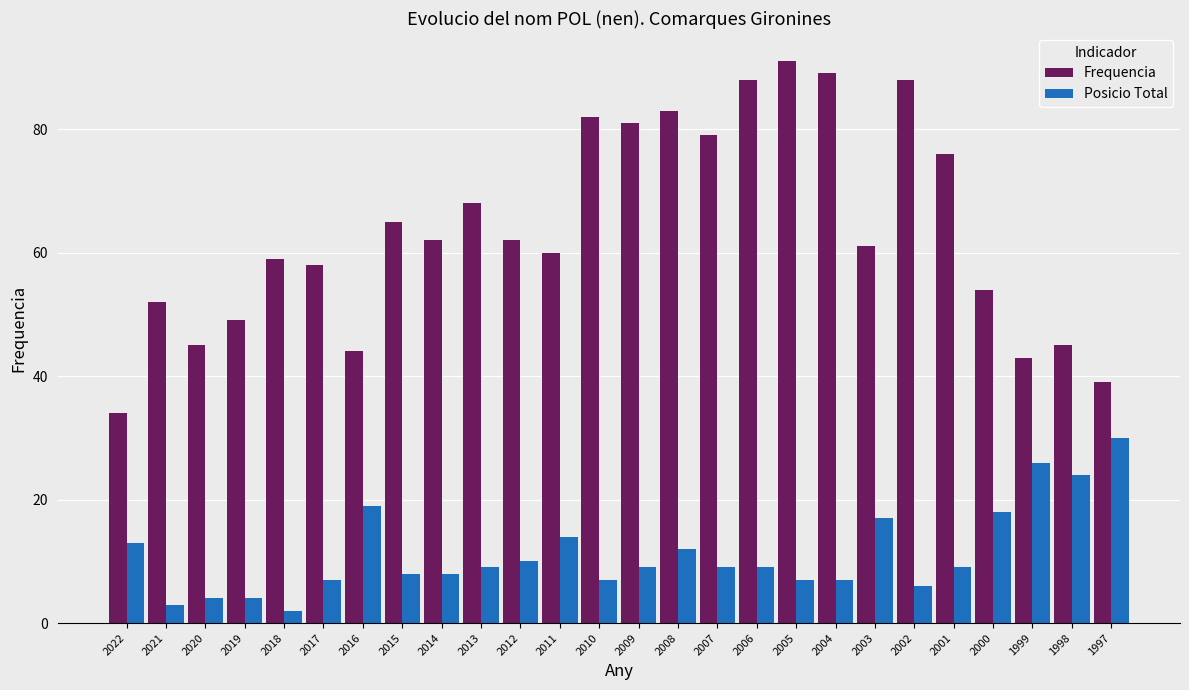

Reading left to right, transcribe all the data shown in this chart.

Frequencia: 2022=34	2021=52	2020=45	2019=49	2018=59	2017=58	2016=44	2015=65	2014=62	2013=68	2012=62	2011=60	2010=82	2009=81	2008=83	2007=79	2006=88	2005=91	2004=89	2003=61	2002=88	2001=76	2000=54	1999=43	1998=45	1997=39
Posicio Total: 2022=13	2021=3	2020=4	2019=4	2018=2	2017=7	2016=19	2015=8	2014=8	2013=9	2012=10	2011=14	2010=7	2009=9	2008=12	2007=9	2006=9	2005=7	2004=7	2003=17	2002=6	2001=9	2000=18	1999=26	1998=24	1997=30